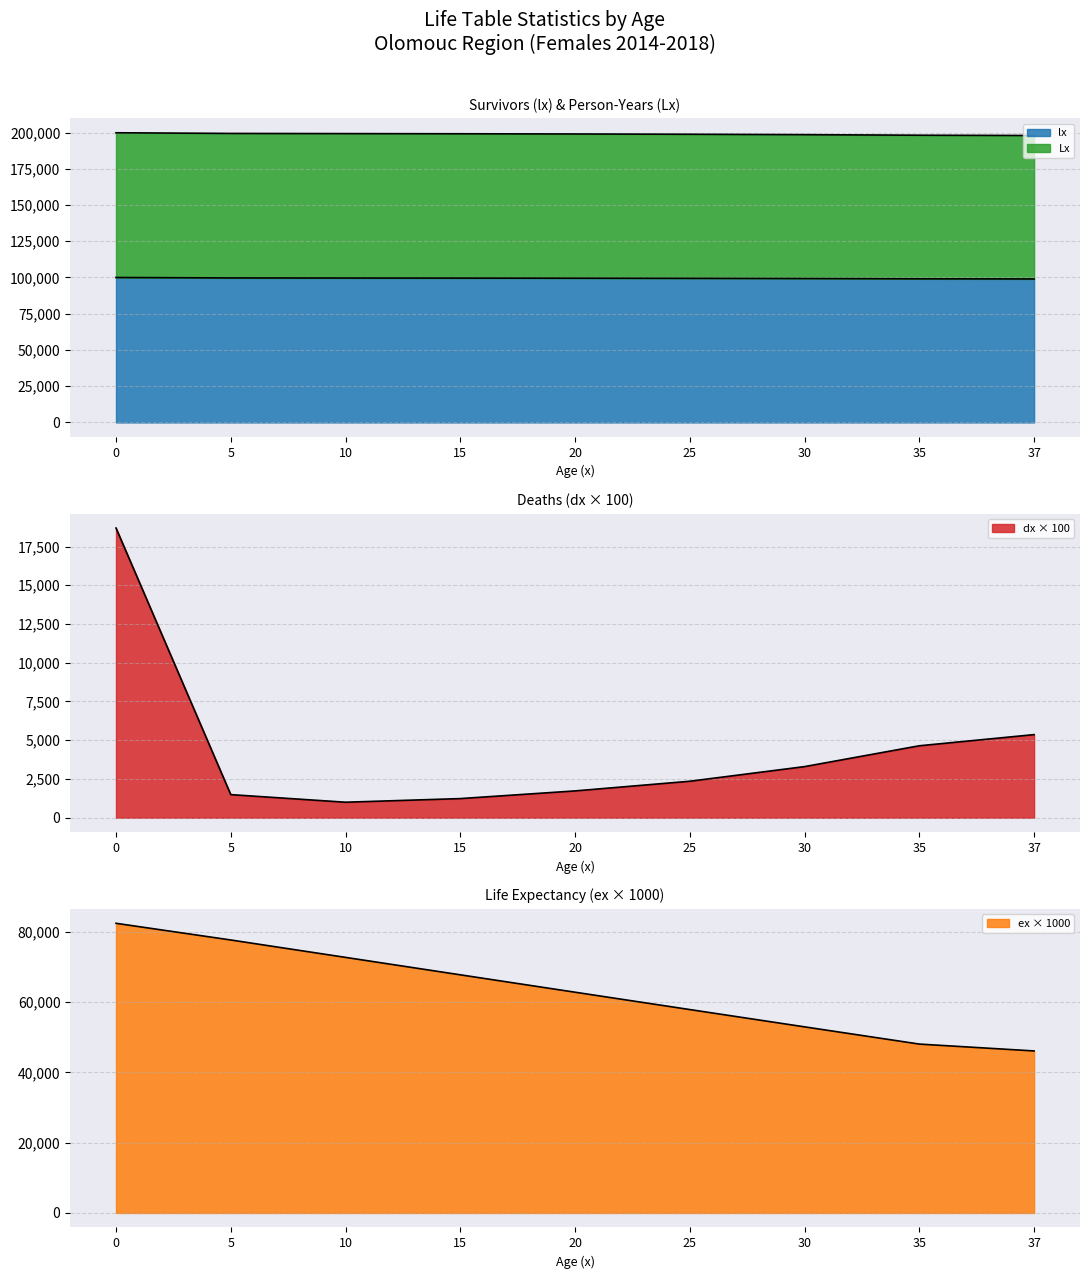

The dx series shows 8303.0 at 0. True or false?

False